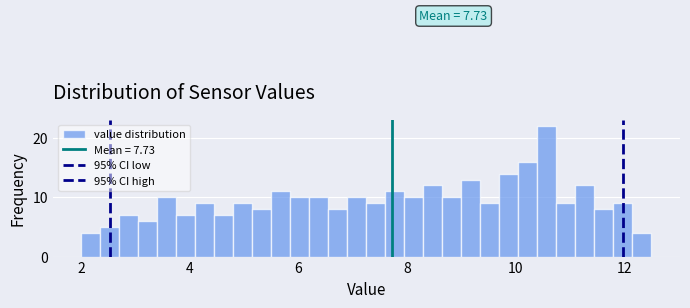

Read against the x-axis, roughly where is the centre of the tallest bar?

10.6